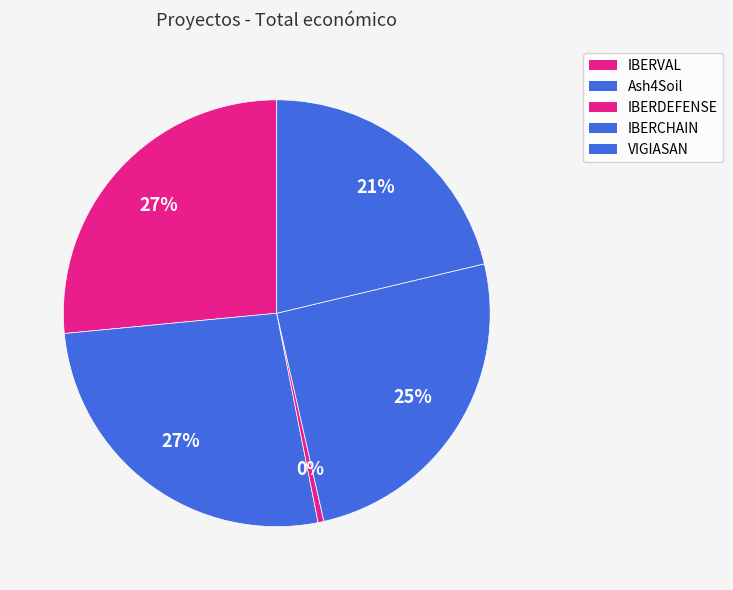

To the nearest percent, what is the difference between the largest and smallest slice percentages?

26%